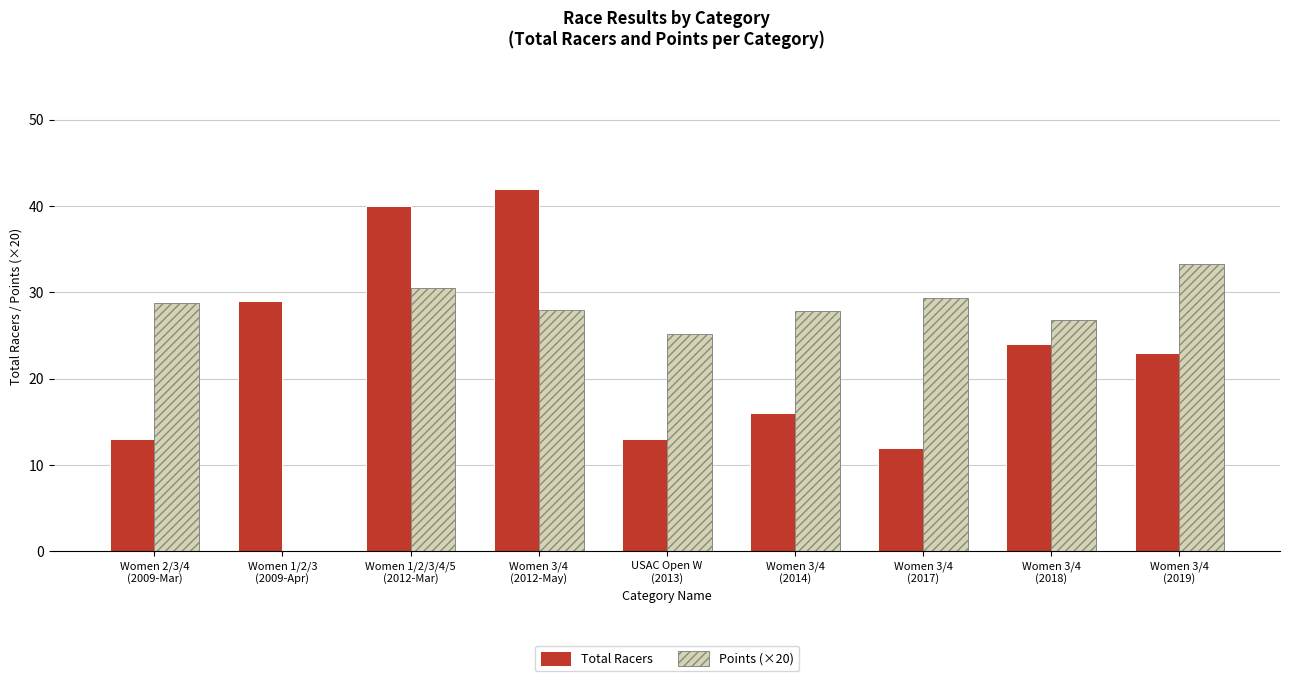

What is the sum of all Points (×20) values?

229.9